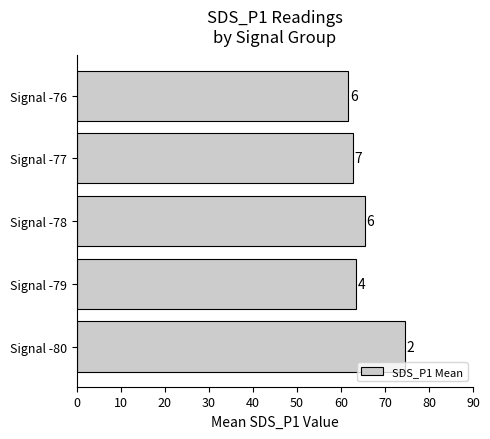

Are the bars horizontal?

Yes